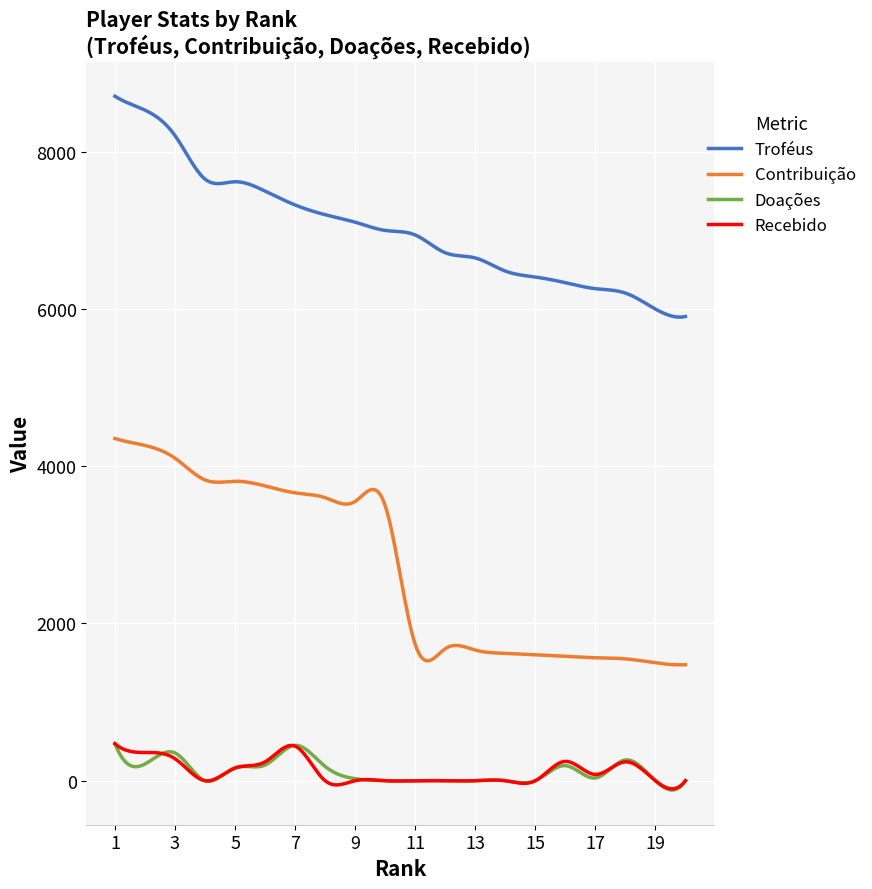

True or false: Contribuição and Recebido cross at least once.

False